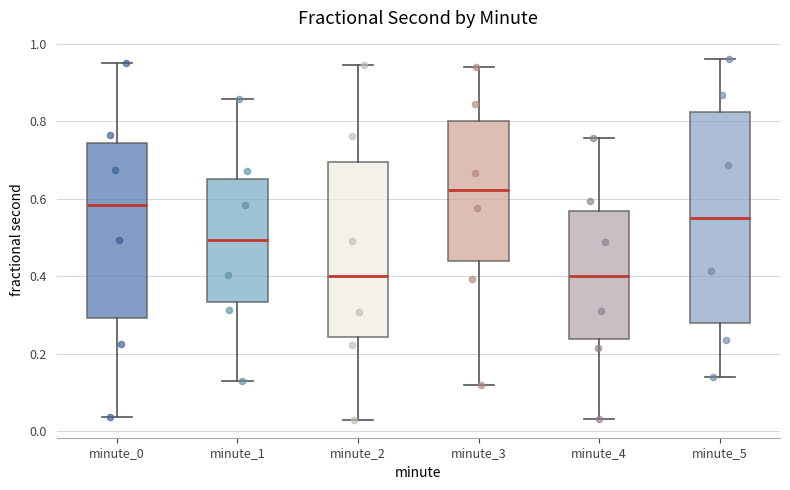

Where is the upper edge of the box for minute_1 on the y-axis? The values are not printed on the chart, so give them approximately, as read against the axis.

0.66